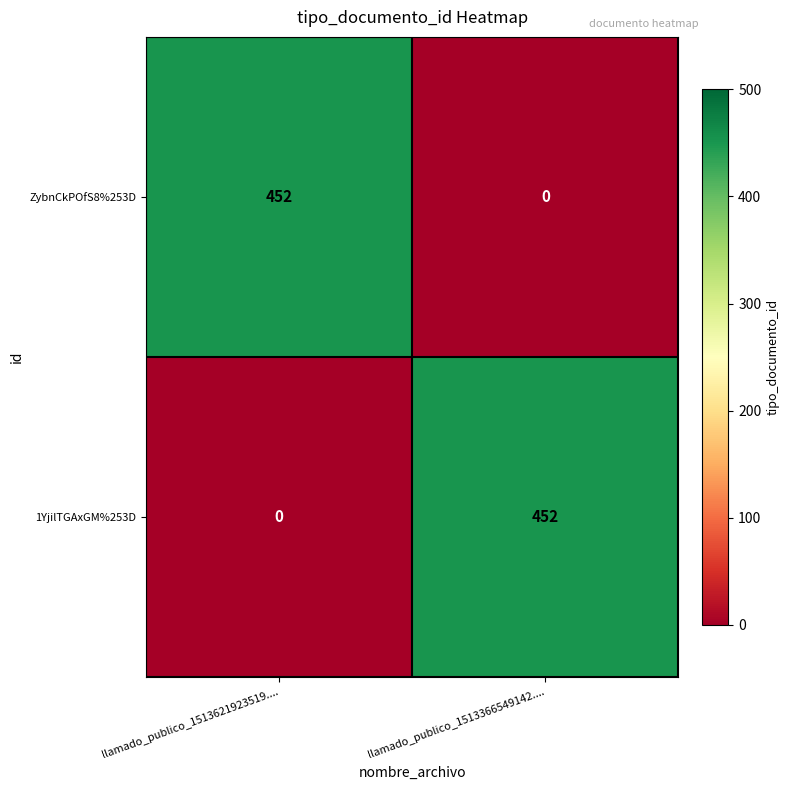

How many series are shown in this chart?

2